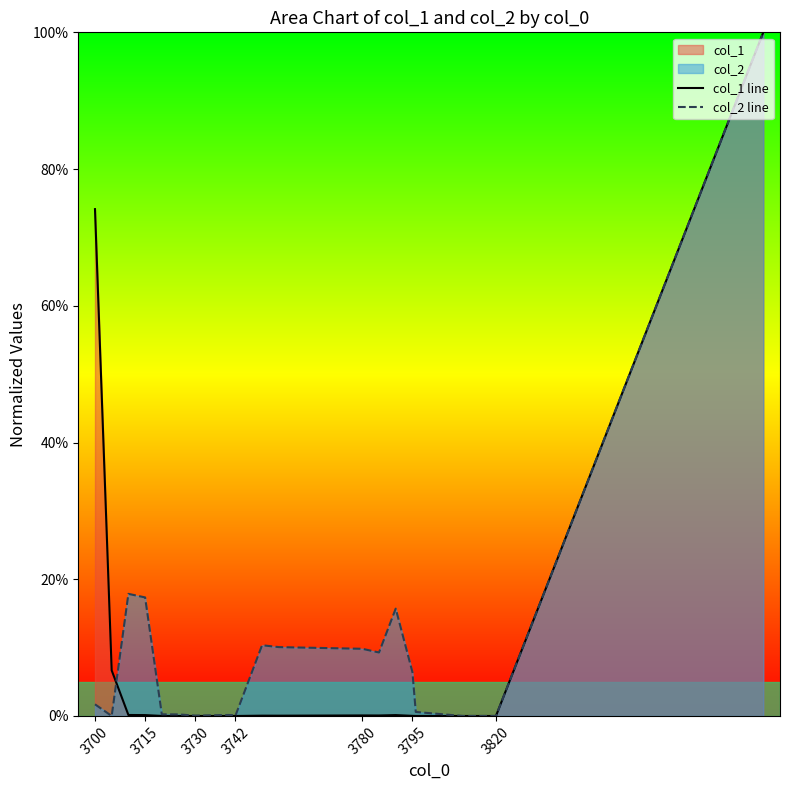

What is the value of the col_2 line point at the 12th from the left?

0.1